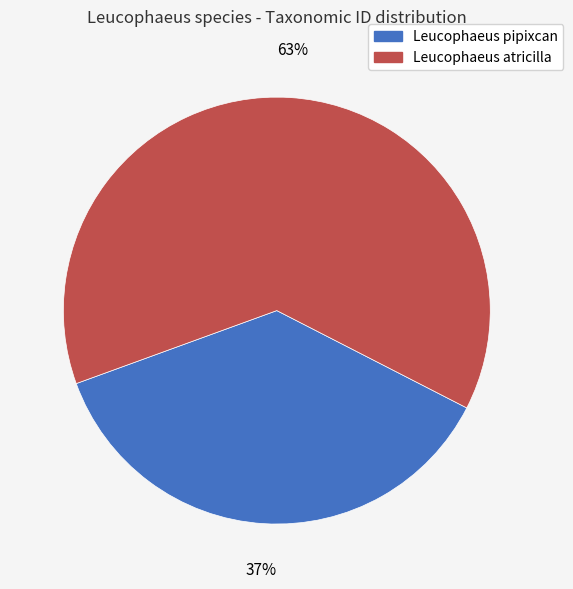

Approximately how many times larger is the value at Leucophaeus atricilla compared to Leucophaeus pipixcan?

1.7